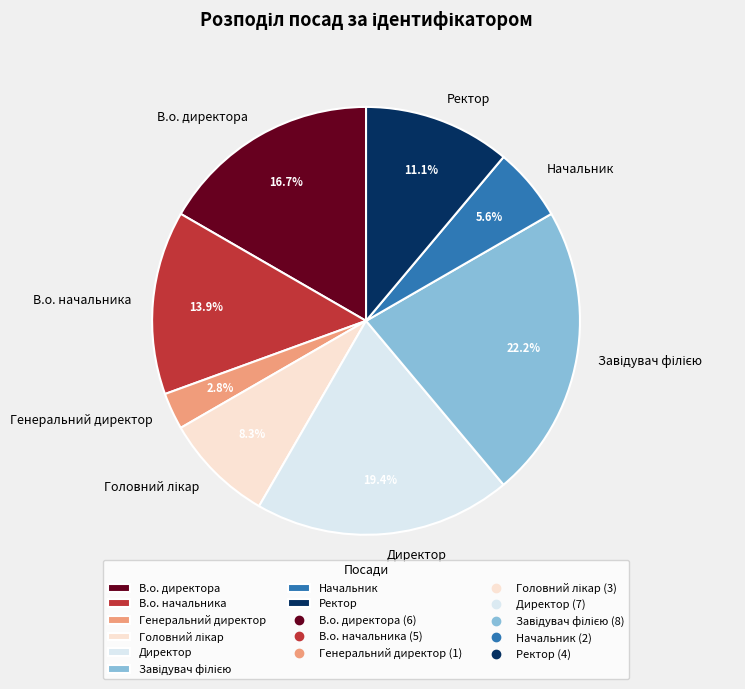

What is the smallest slice in the pie chart?

Генеральний директор